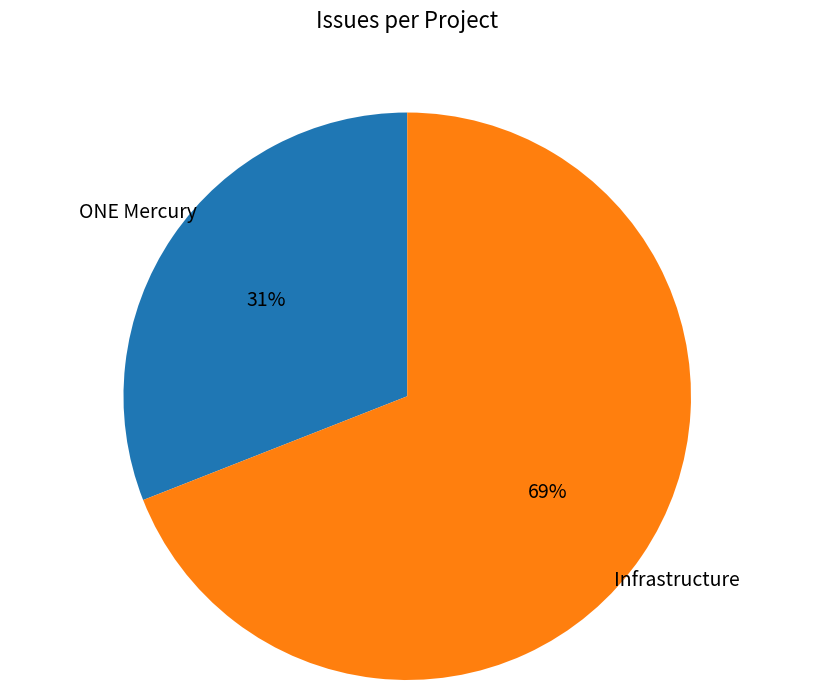

Which slice is the smallest?

ONE Mercury